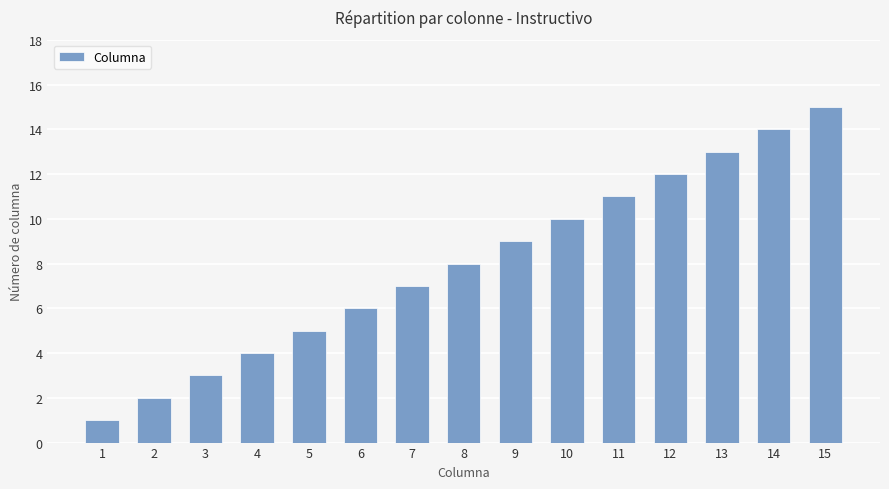

Reading left to right, what are all the values shown in this chart?

1	2	3	4	5	6	7	8	9	10	11	12	13	14	15